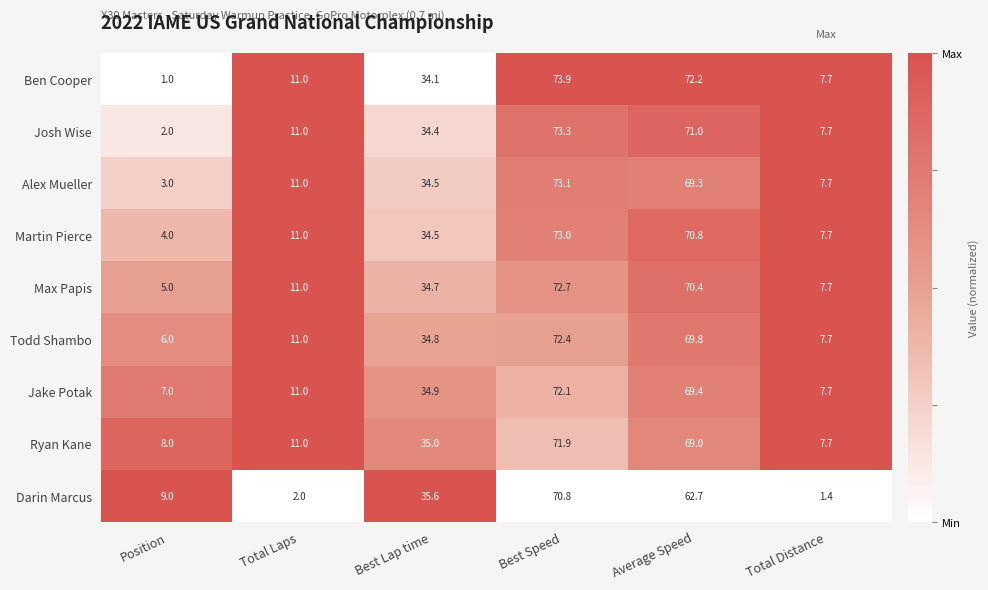

What is the difference between the highest and lowest values at Total Laps?

9.0